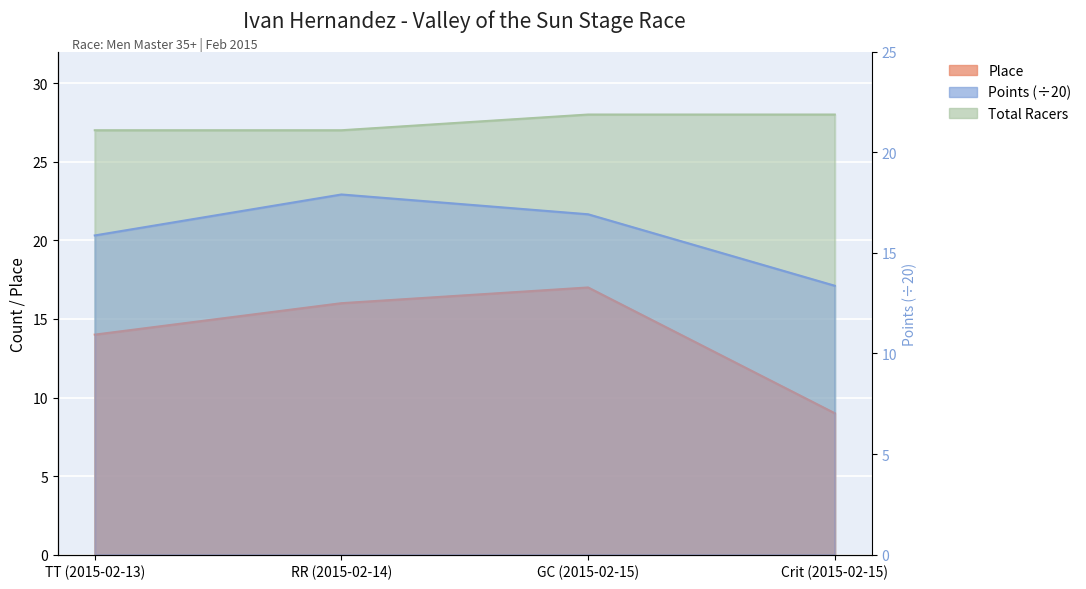

What is the total value across all series at GC (2015-02-15)?

61.9